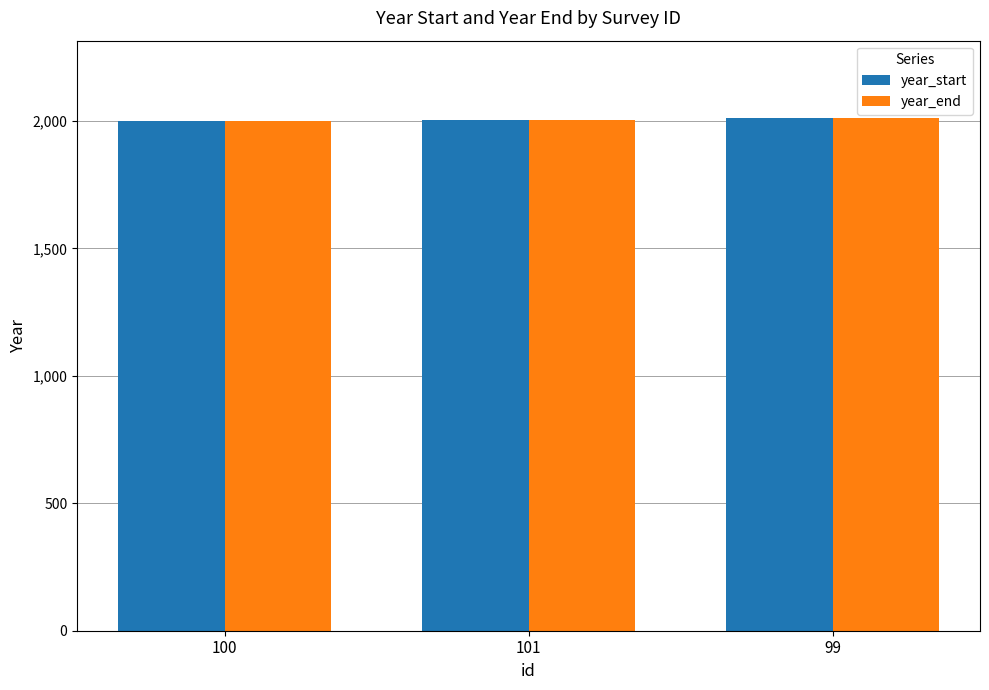

What is the smallest value displayed?

1998